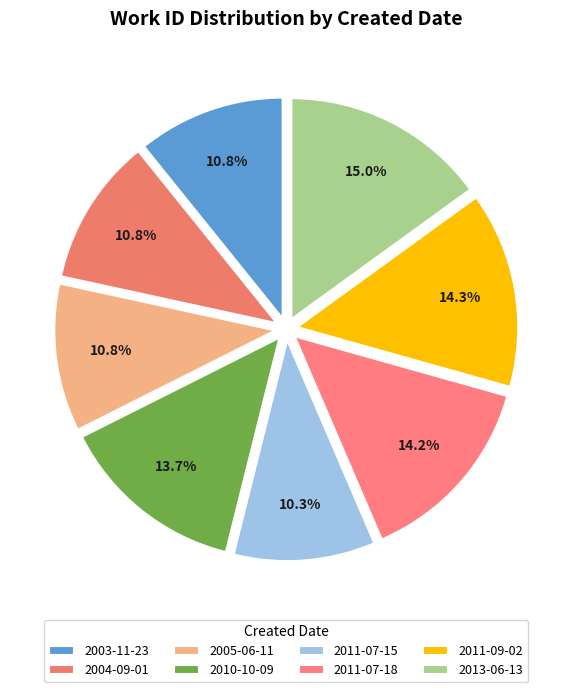

Count the number of slices in the pie.

8